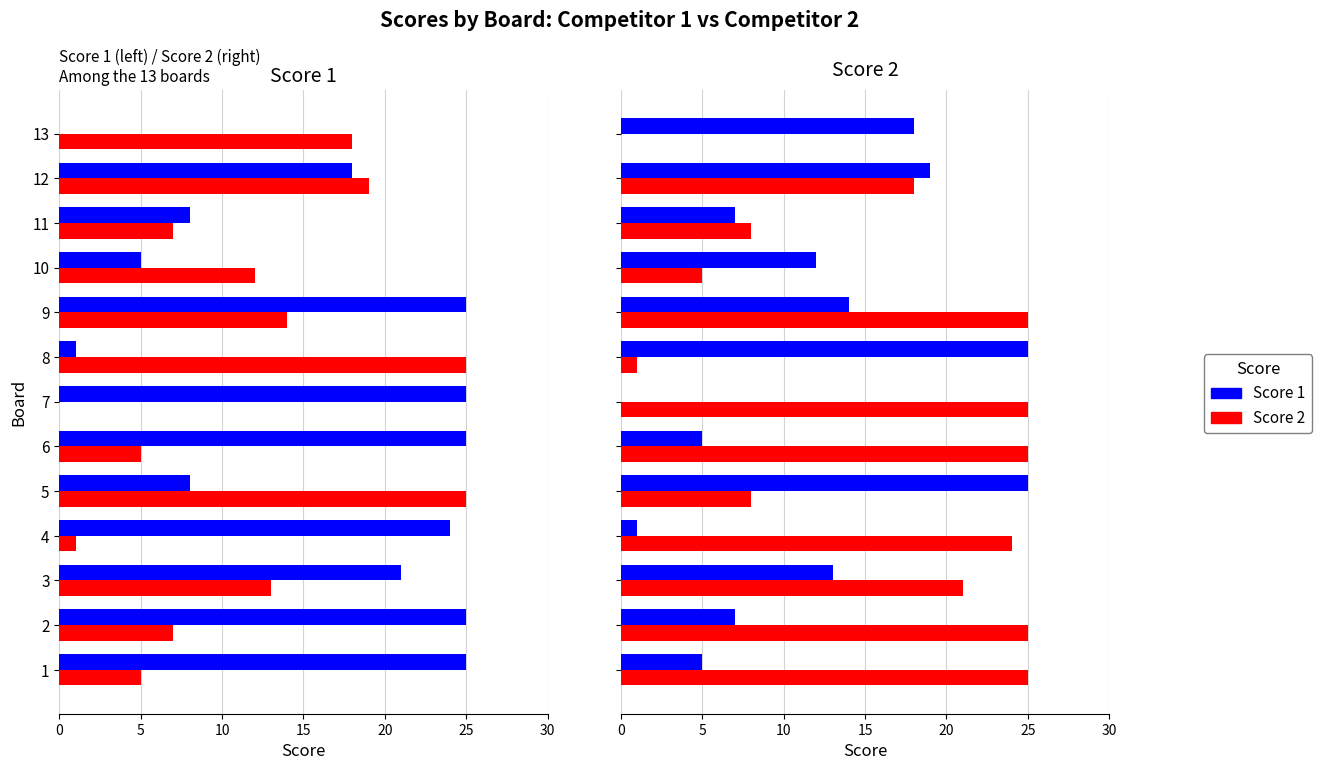

List the series in order of their overall mean, highest first.

Score 2, Score 1